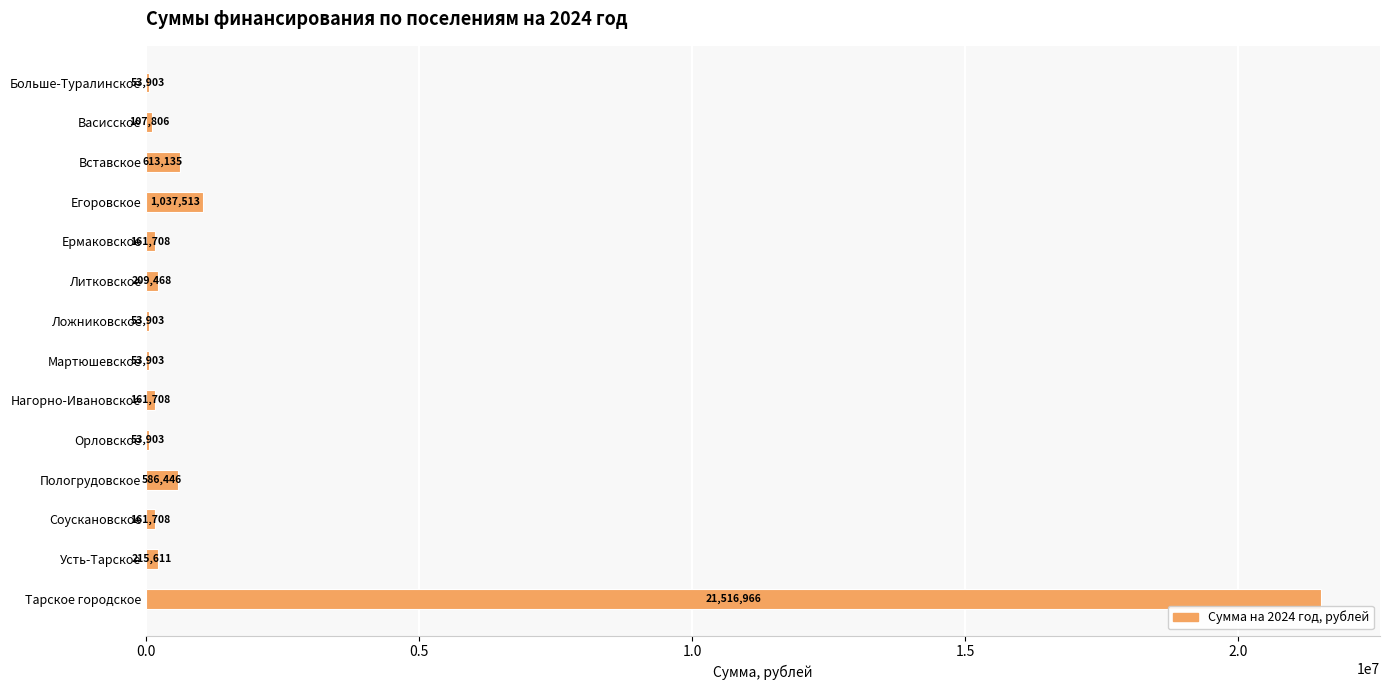

Count the number of categories in the chart.

14